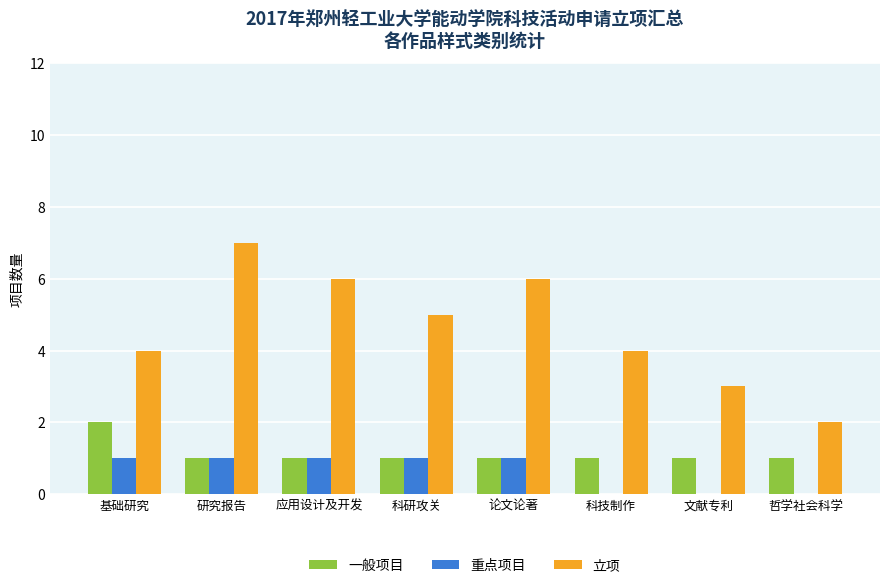

Which series has the largest total across all categories?

立项